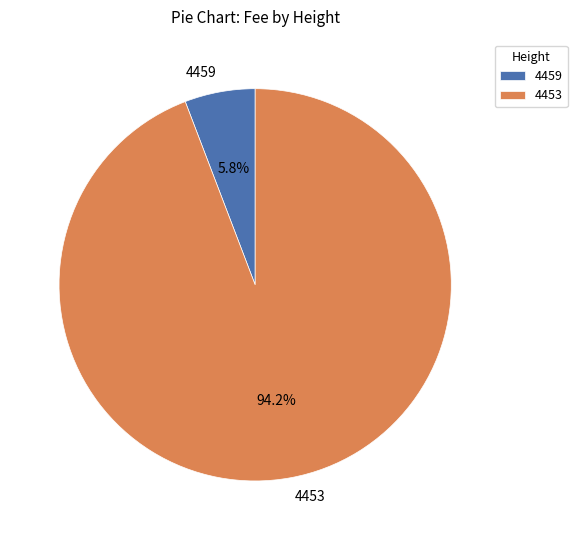

Does 4459 represent more than half of the total?

No